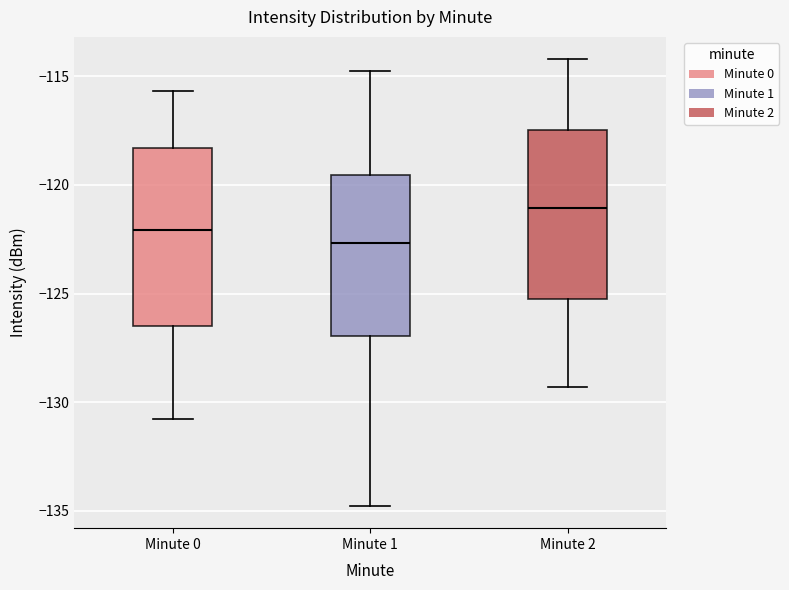

Reading left to right, transcribe this box plot: for each box, give where its median line is, the range the box spans, and where its two whiskers end, as read against the y-axis. The values are not printed on the chart, so give them approximately, as read against the axis.

Minute 0: median -122.0, box -126.5 to -118.5, whiskers -131.0 to -115.5
Minute 1: median -122.5, box -127.0 to -119.5, whiskers -135.0 to -114.5
Minute 2: median -121.0, box -125.5 to -117.5, whiskers -129.5 to -114.0